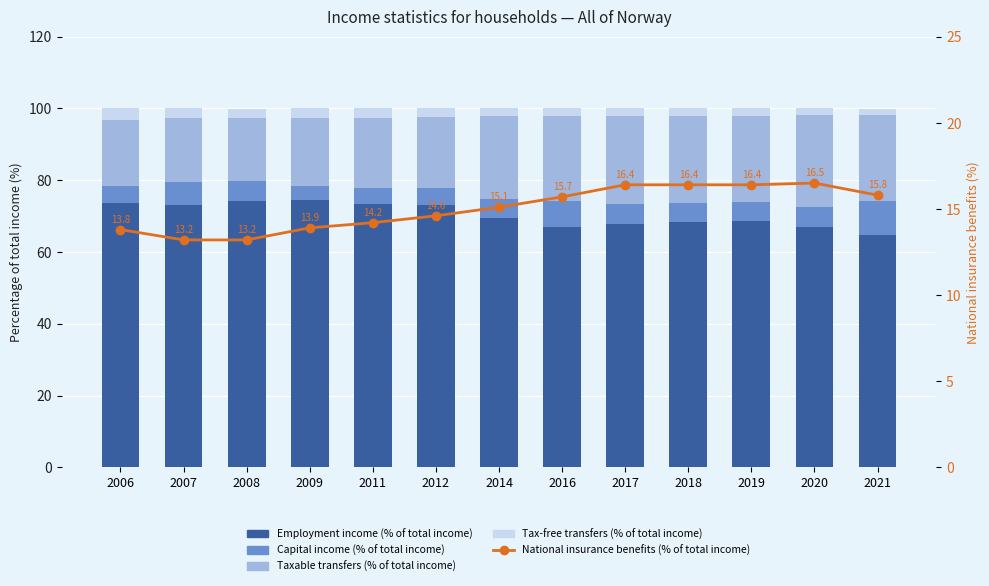

How many values in the Employment income (% of total income) series are below 69?

6